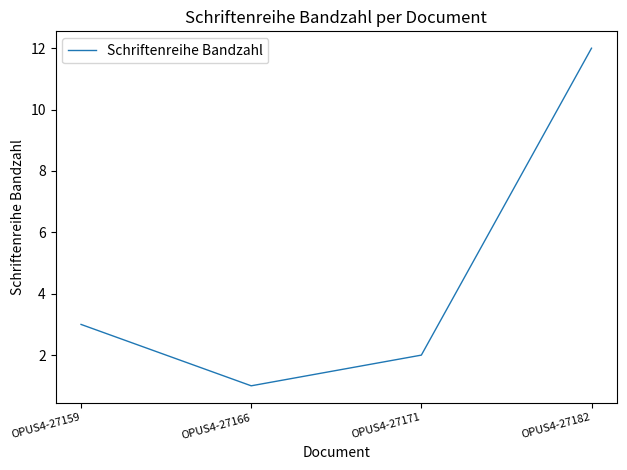

True or false: there are more than 1 points higher than both neighbors.

False